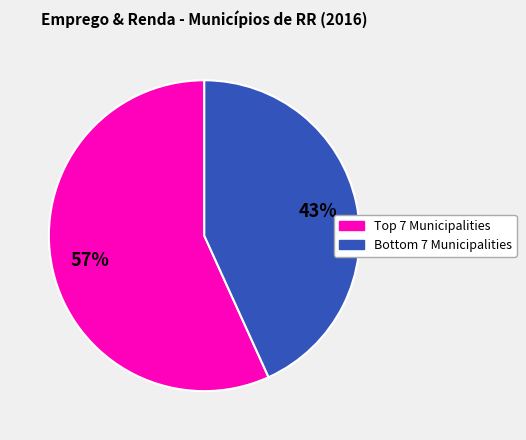

How many slices are in this pie chart?

2